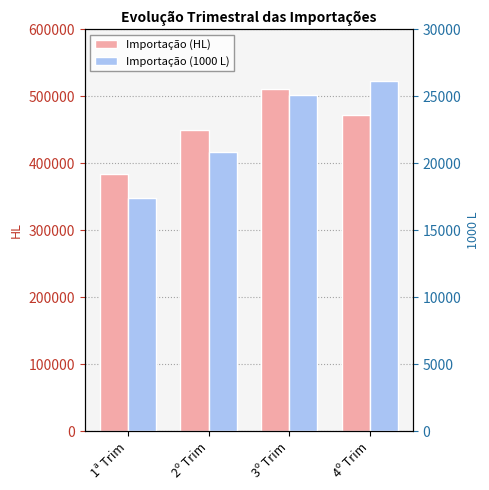

At how many categories does at least one series exceed 502257?

1